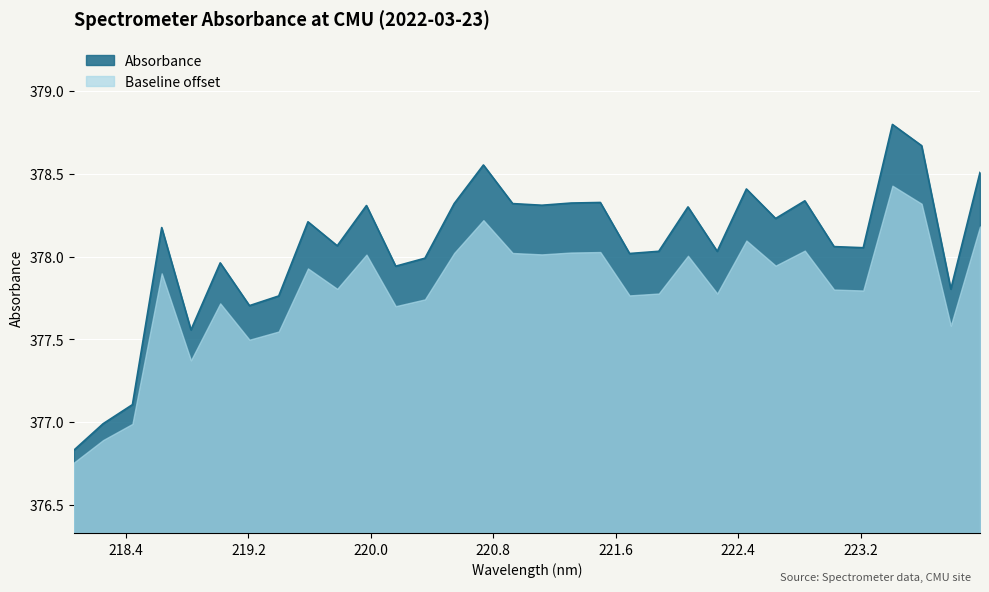

The value at 218.6332 is 259.4. True or false?

False